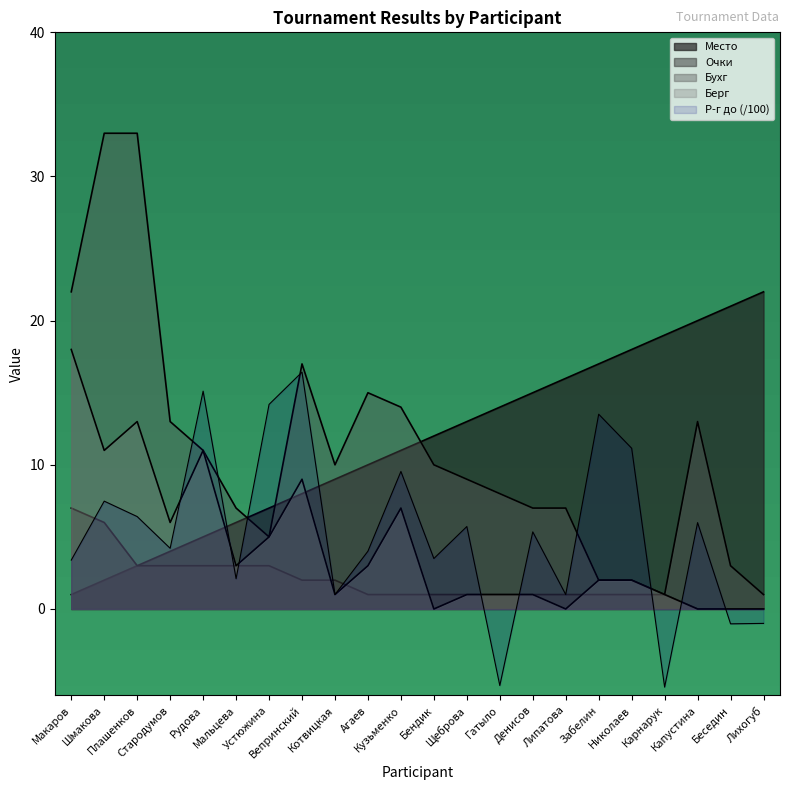

Which series has the largest range (max minus min)?

Бухг